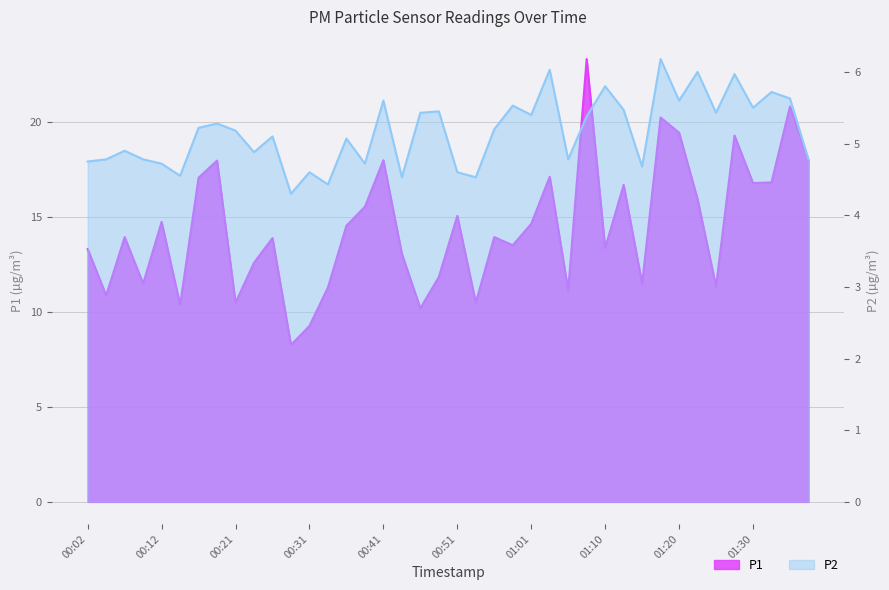

What is the average value of the P2 series?

5.2